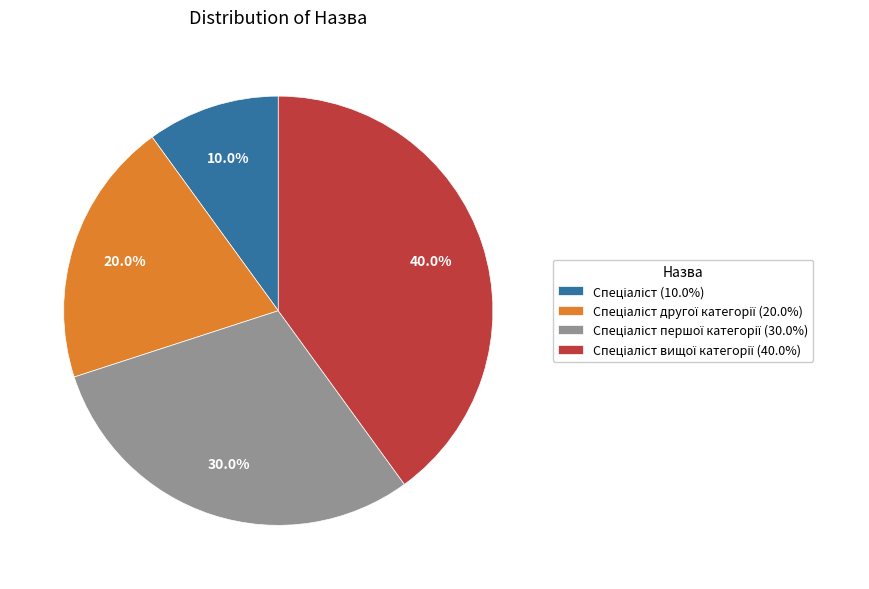

Count the number of slices in the pie.

4